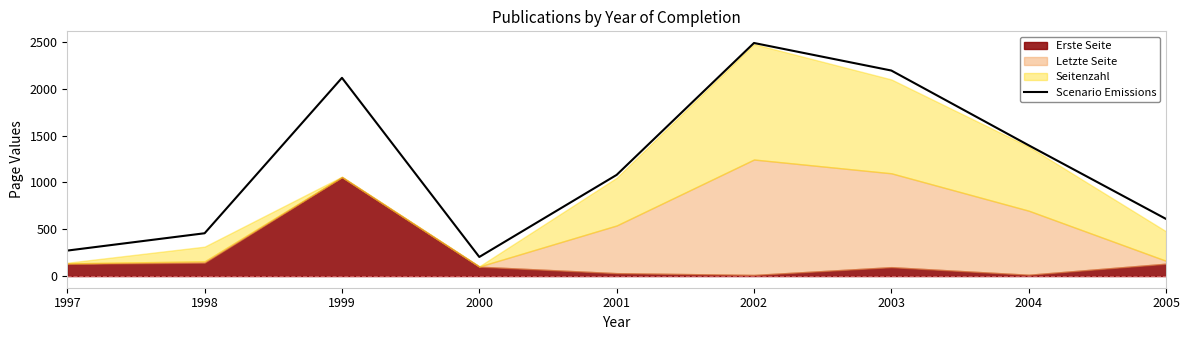

What is the change in value from 1999 to 2000?

-1912